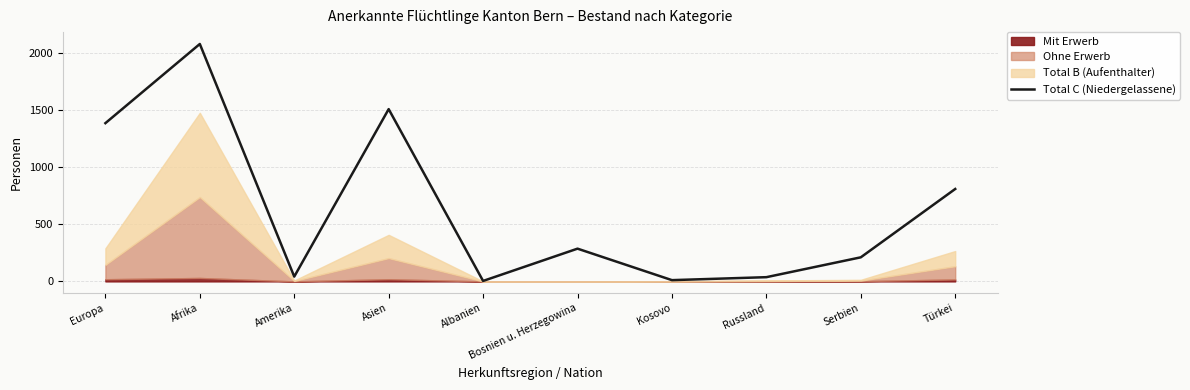

What is the maximum value shown in the chart?

2081